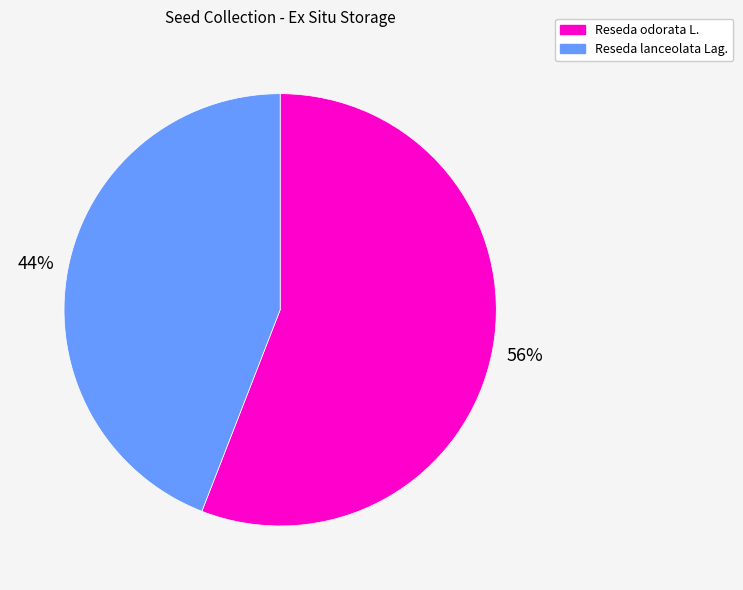

To the nearest percent, what is the difference between the Reseda lanceolata Lag. and Reseda odorata L. slice percentages?

12%